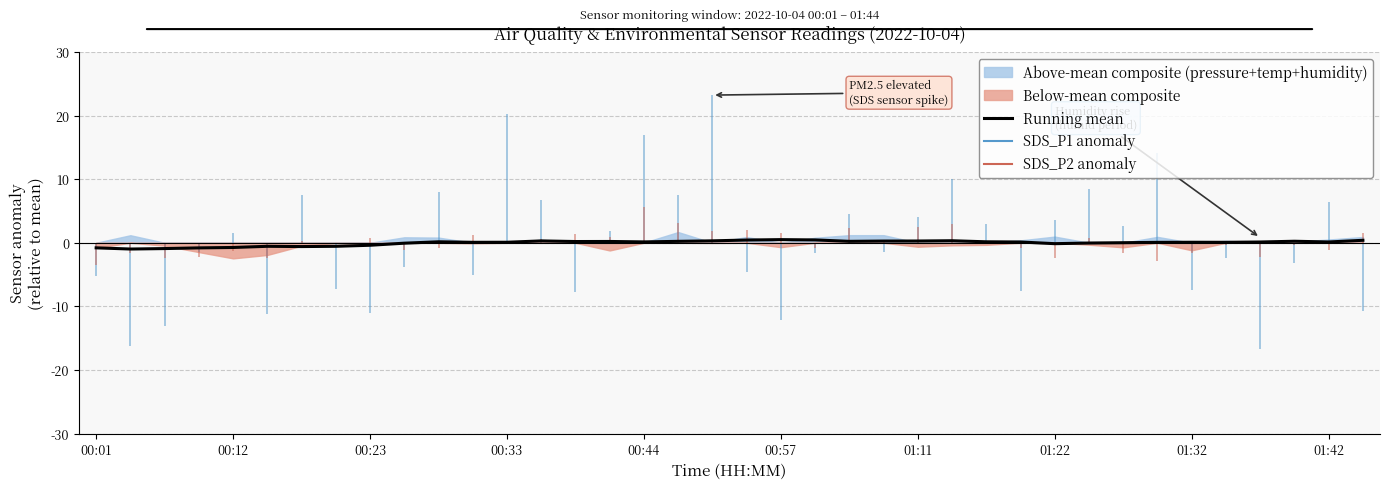

What is the difference between the second highest and minimum values?

1.4